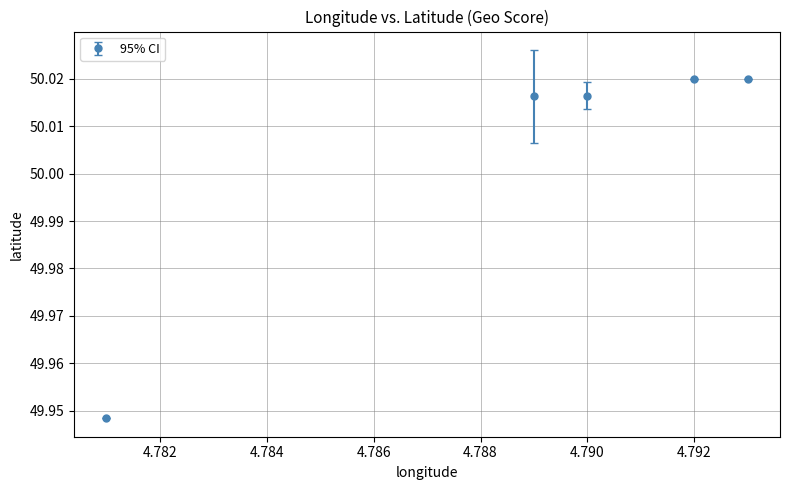

True or false: there are more than 2 points higher than both neighbors.

False